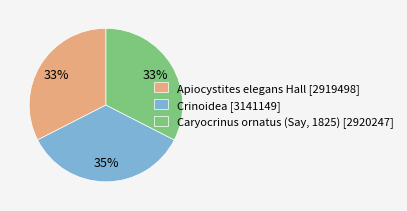

To the nearest percent, what is the combined percentage of Caryocrinus ornatus (Say, 1825) and Apiocystites elegans Hall?

65%